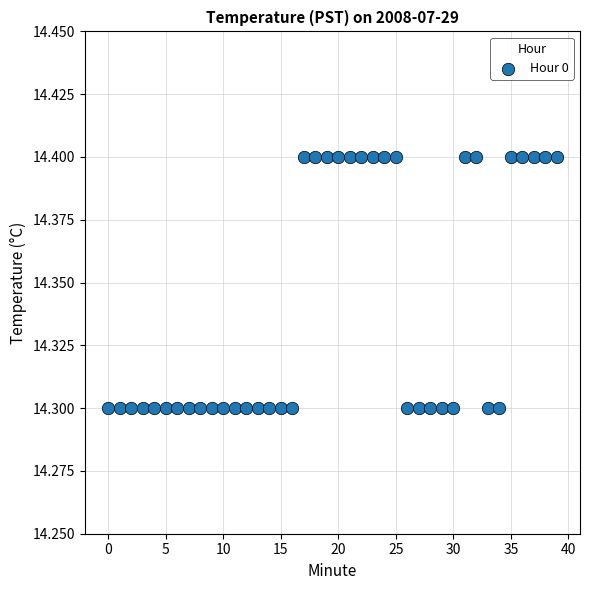

How many data points are displayed?

40